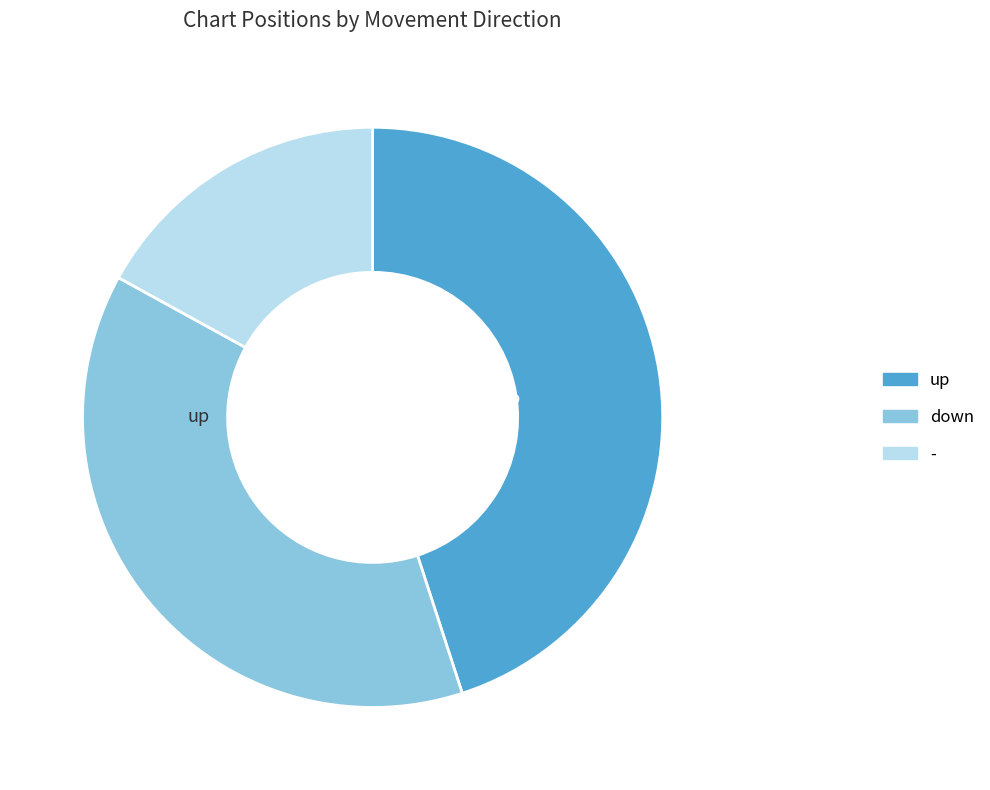

Which slice is the largest?

up